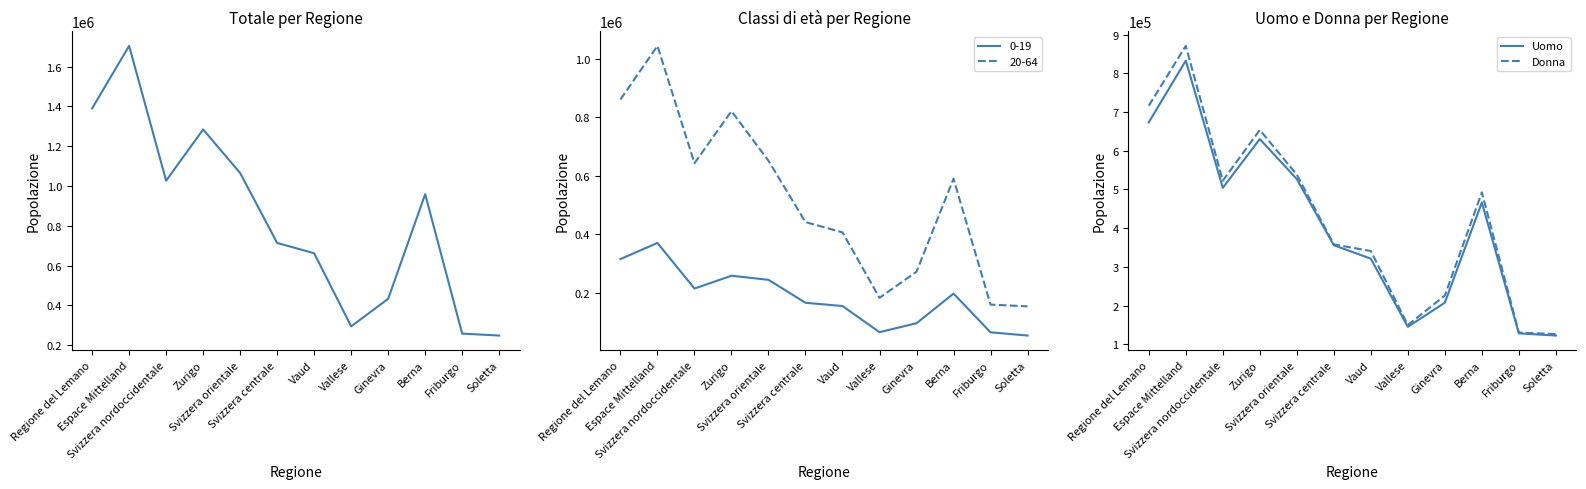

Is this an area chart (filled region under the line)?

No